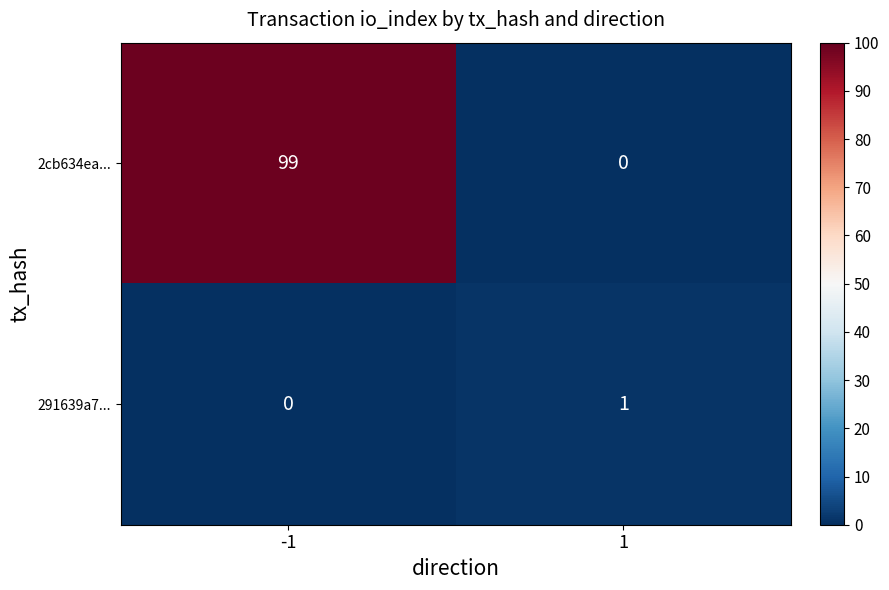

What is the difference between the maximum and minimum values in the 2cb634ea... series?

99